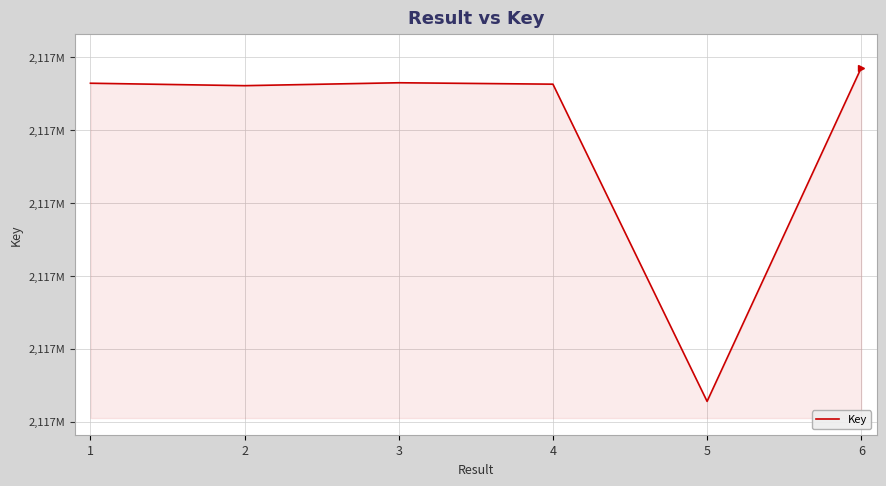

Reading left to right, list all the values displayed in this chart.

1=2117887285	2=2117887218	3=2117887298	4=2117887259	5=2117878558	6=2117887708